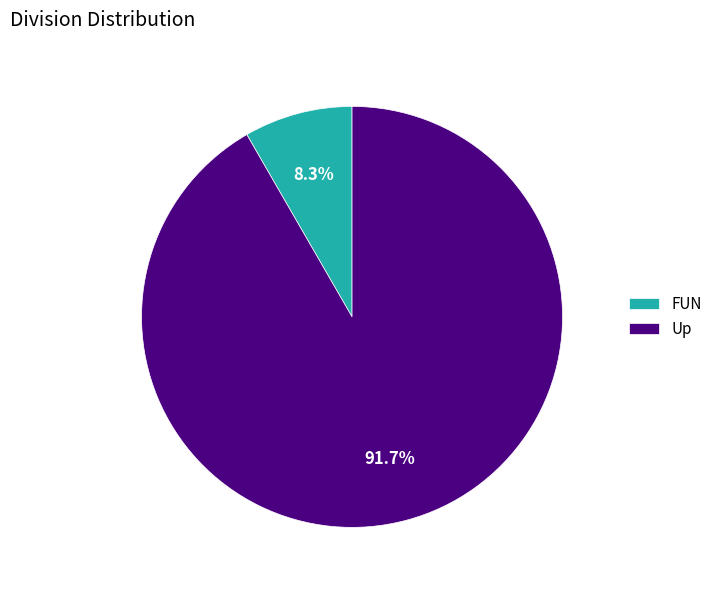

What is the majority slice?

Up